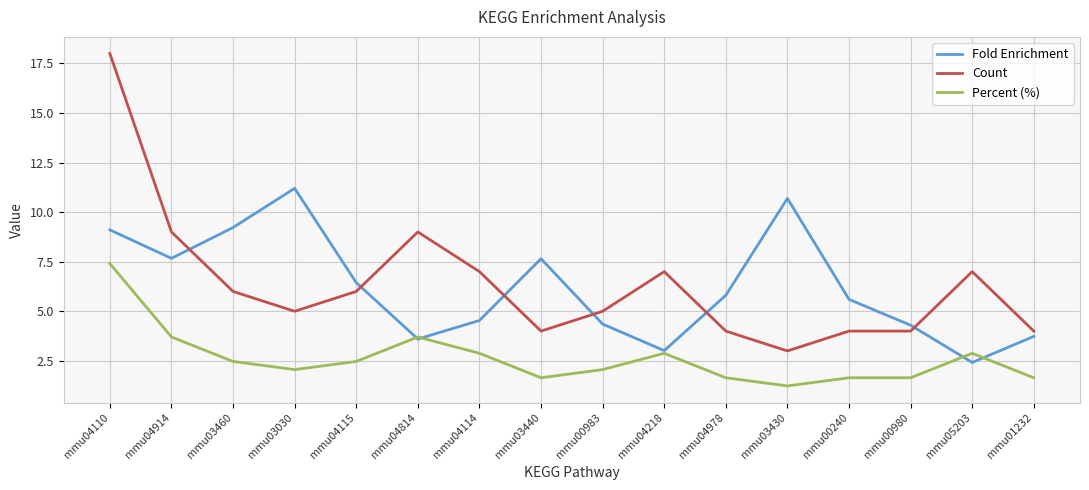

Is it true that Count equals 7.0 at mmu05203?

True